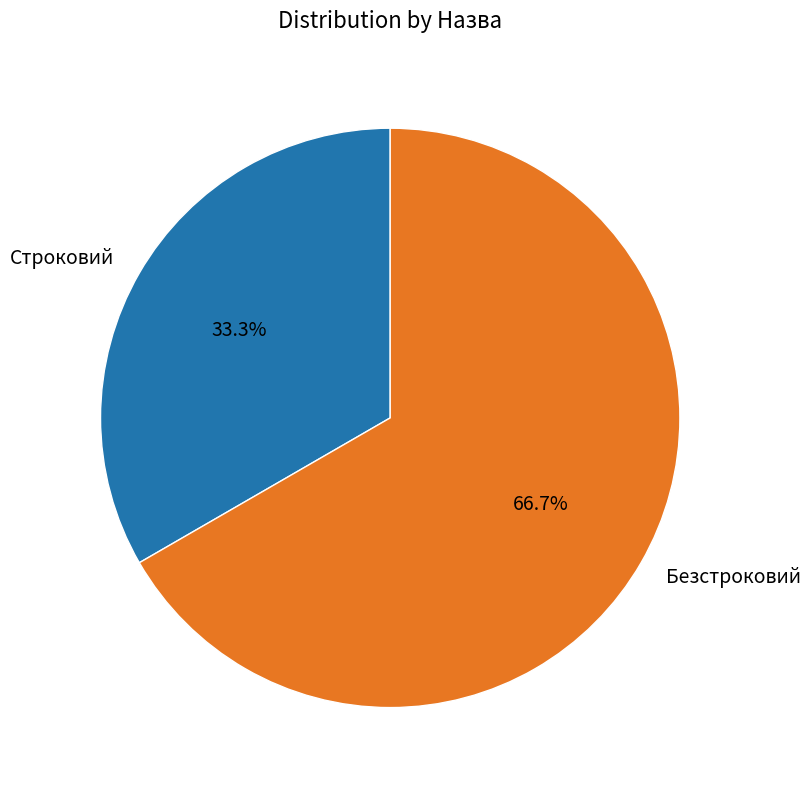

How much of the chart is everything except Безстроковий?

33.3%